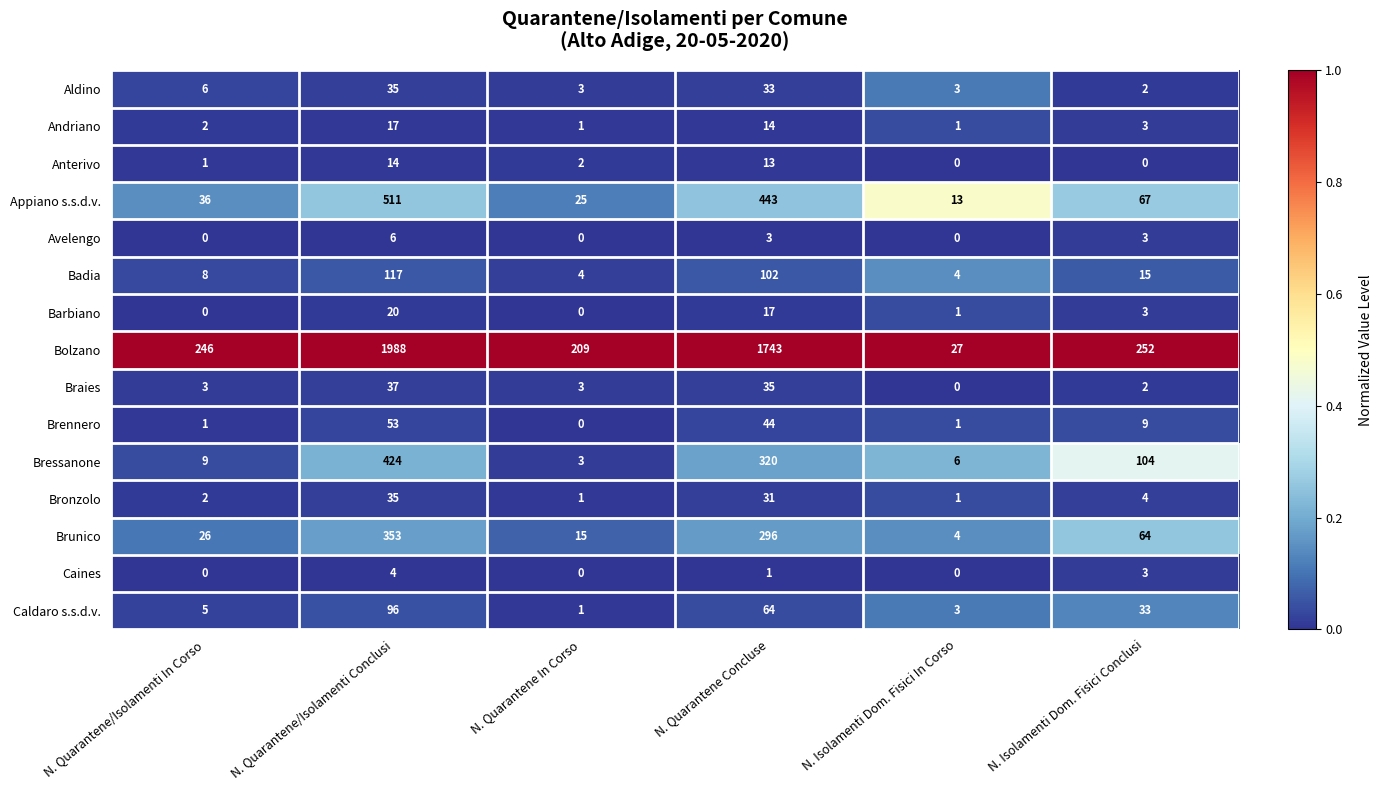

The Brennero series shows 9 at N. Isolamenti Dom. Fisici Conclusi. True or false?

True